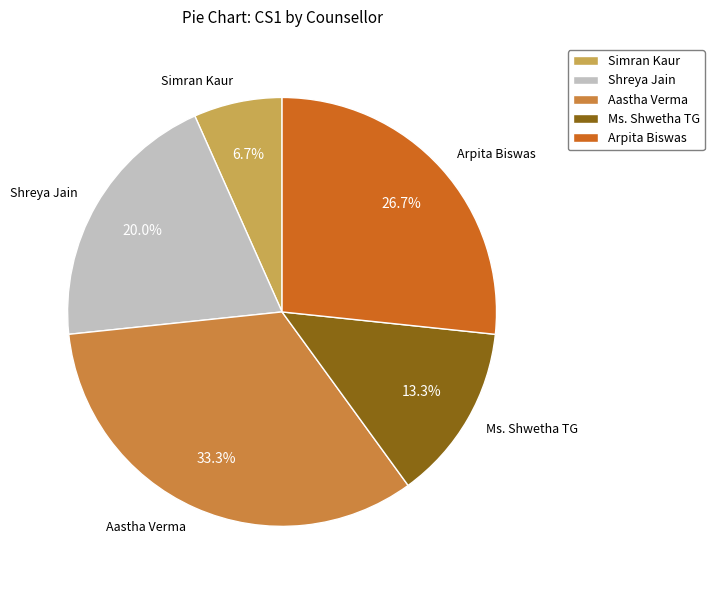

What is the largest slice in the pie chart?

Aastha Verma